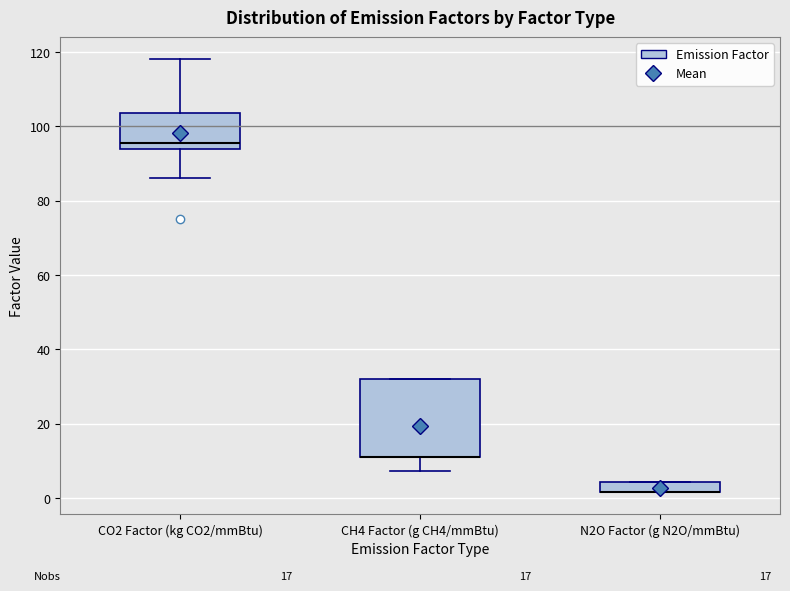

Where is the lower edge of the box for N2O Factor (g N2O/mmBtu) on the y-axis? The values are not printed on the chart, so give them approximately, as read against the axis.

2